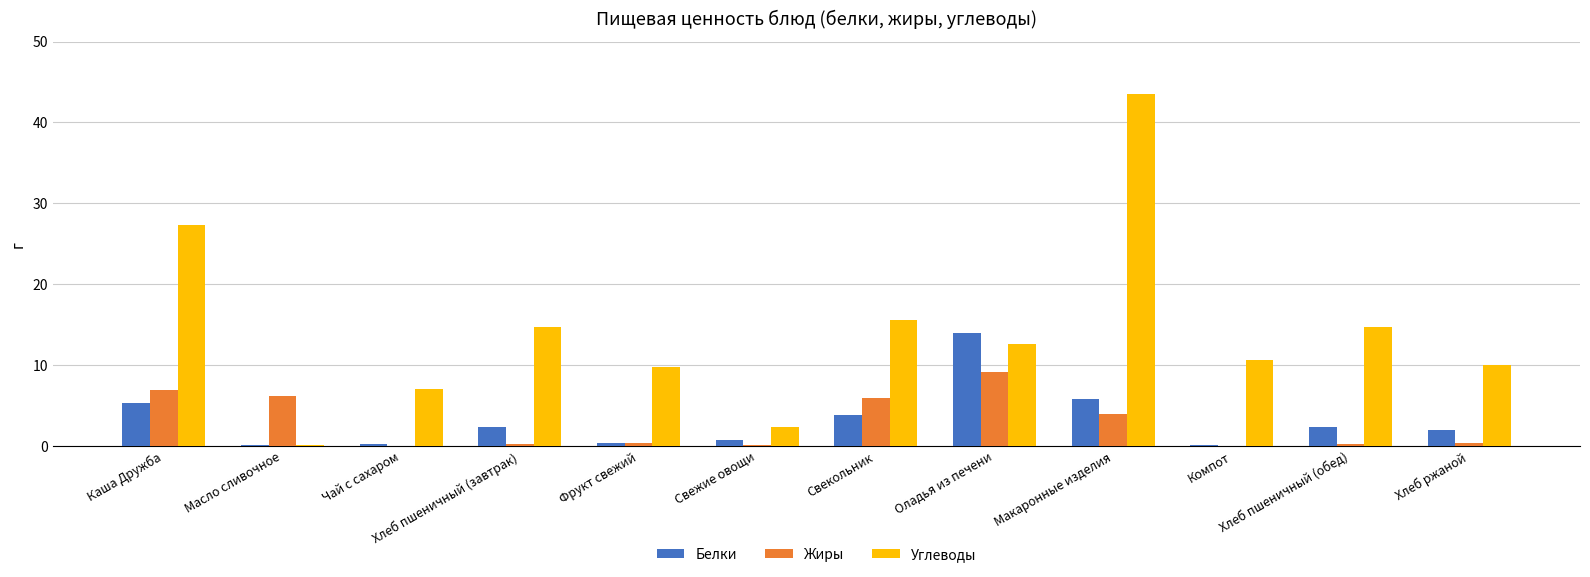

Which series changed the most between Компот and Хлеб пшеничный (обед)?

Углеводы